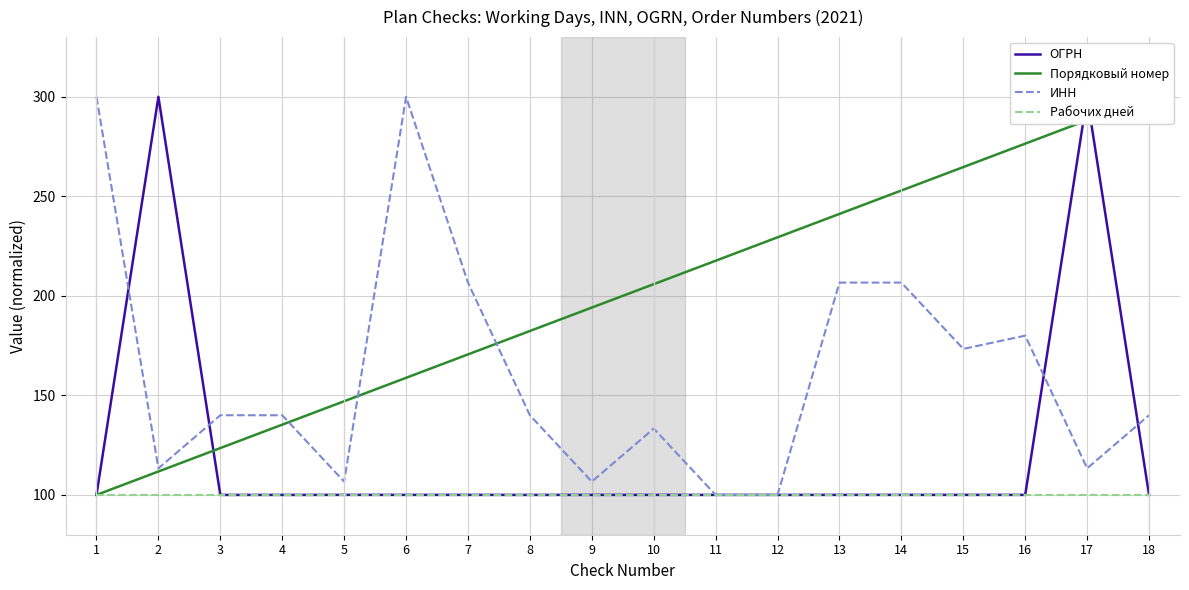

What is the value of the Порядковый номер point at the 5th from the left?

147.1